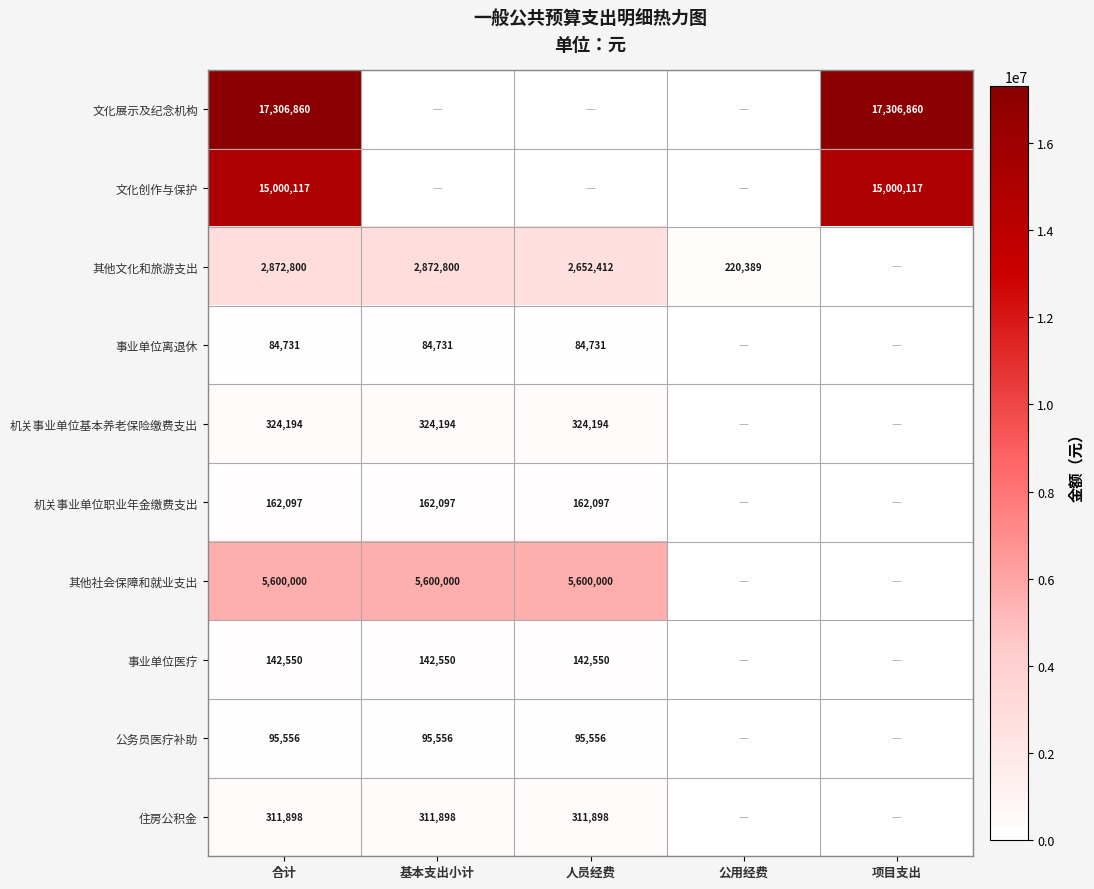

At which category is the sum across all series the highest?

合计